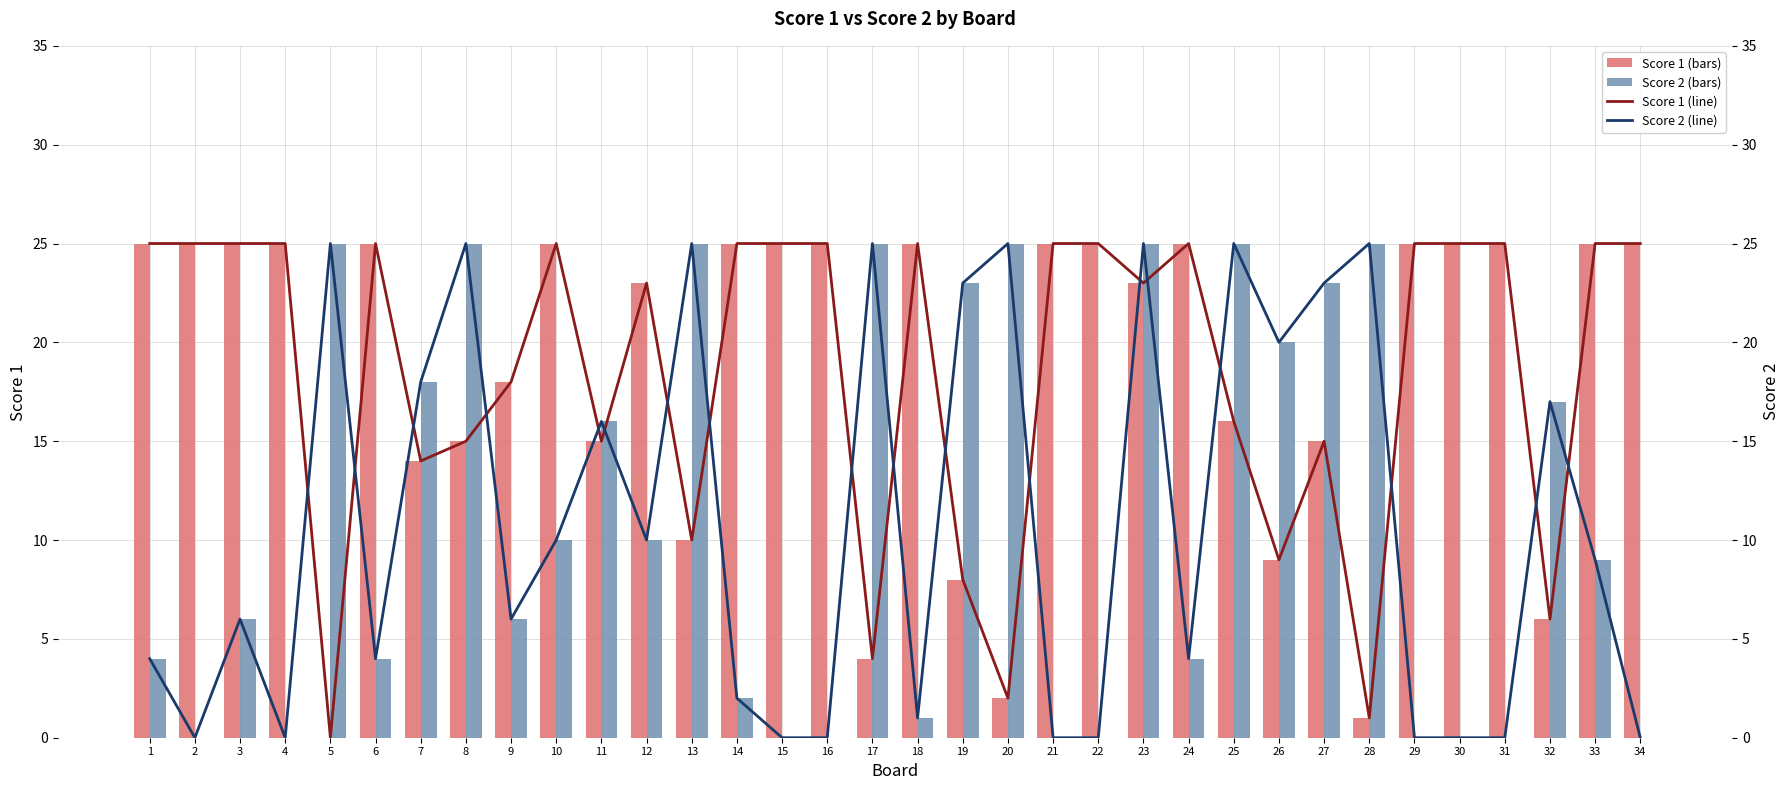

Is the value of Score 2 at 31 greater than the value of Score 1 at 32?

No